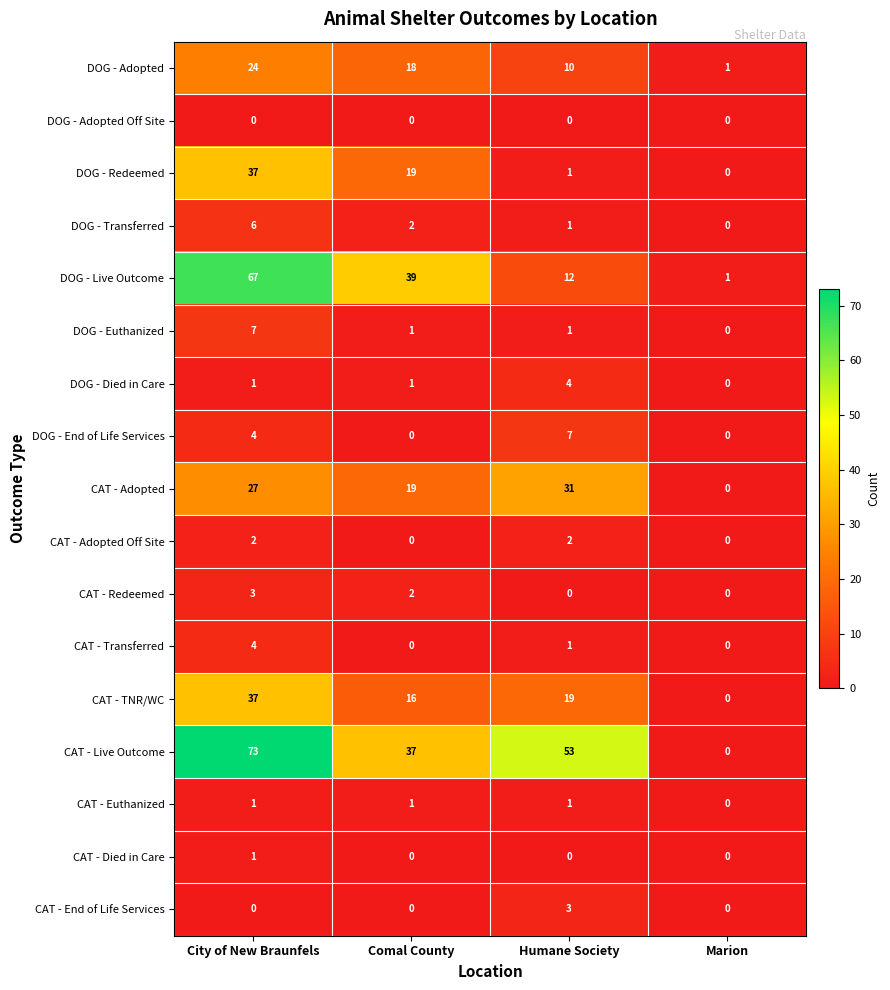

At which label does CAT - Live Outcome first exceed 53?

City of New Braunfels